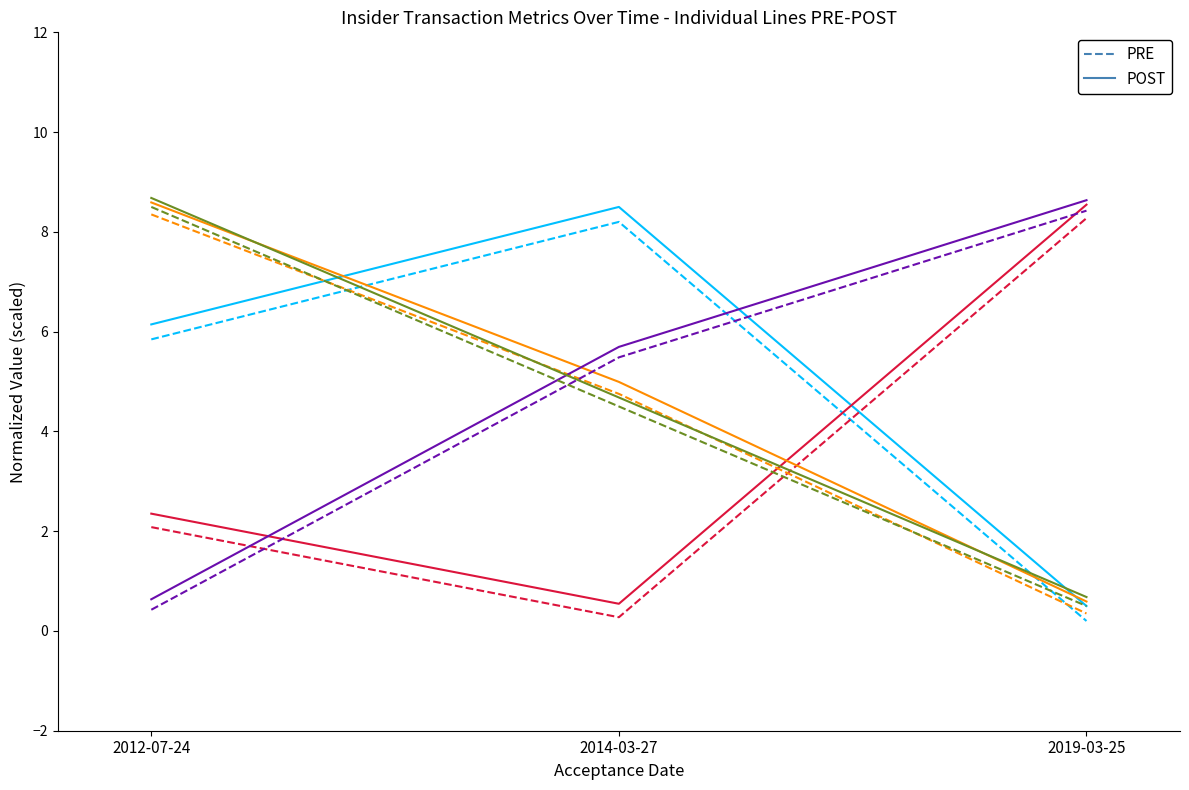

At which label does POST reach its minimum?

2019-03-25